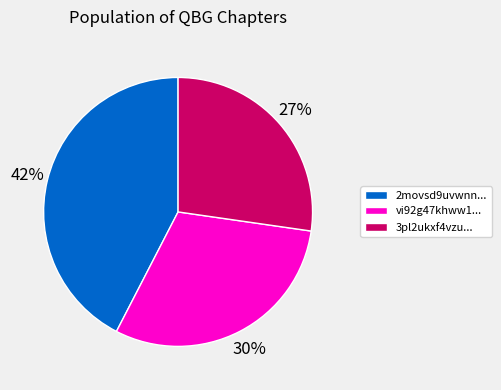

To the nearest percent, what is the difference between the largest and smallest slice percentages?

15%